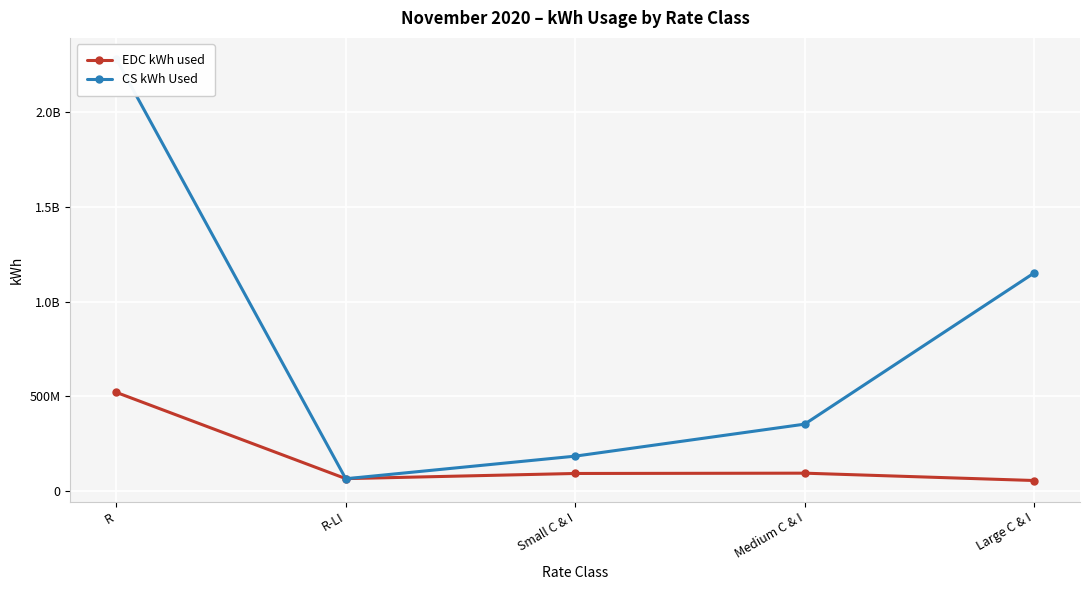

At which label does EDC kWh used reach its peak?

R